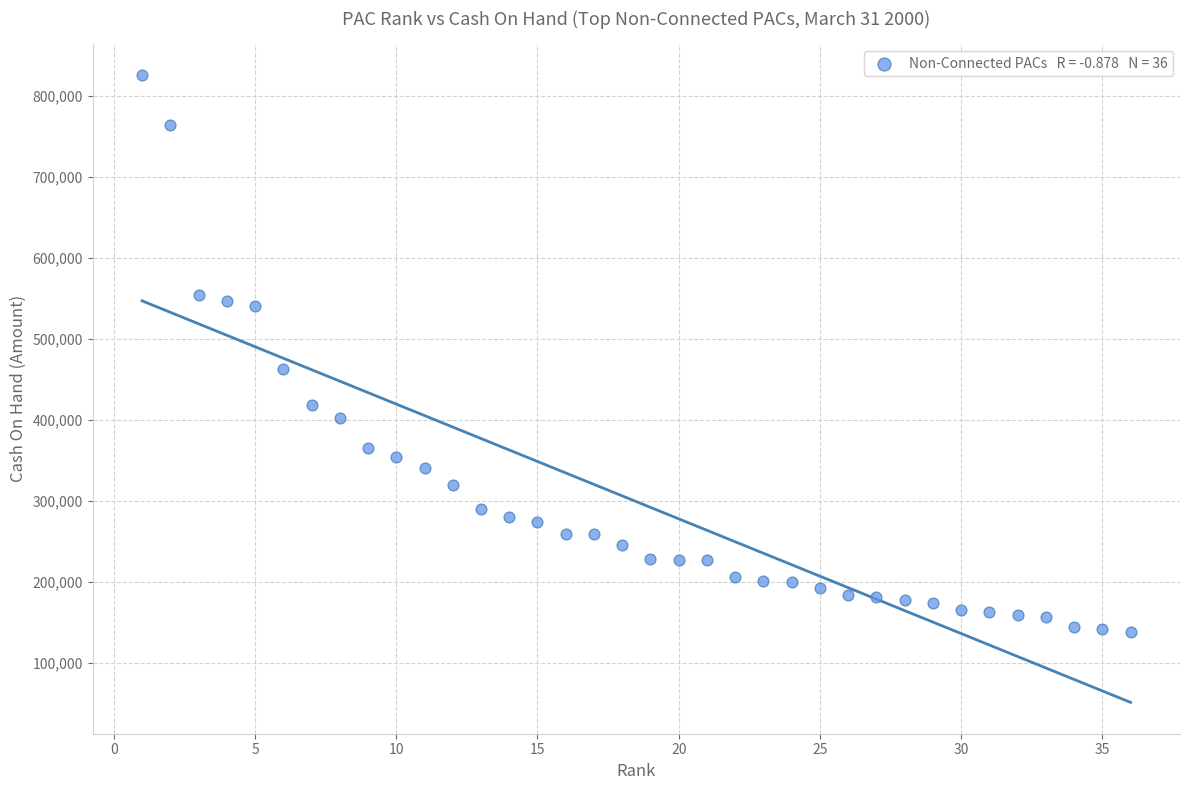

What is the range of Y values (max minus min)?

687216